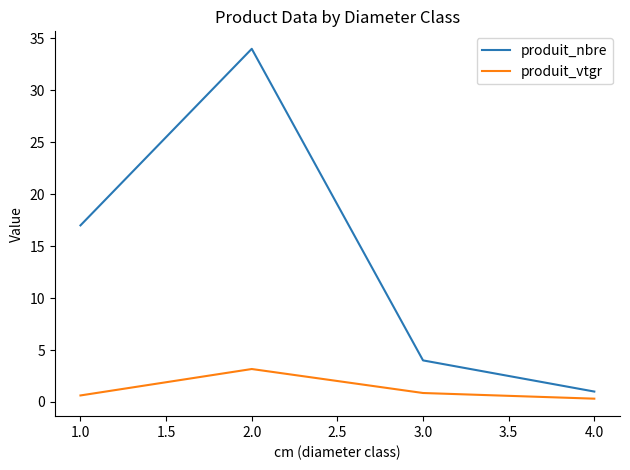

What is the smallest value displayed?

0.3